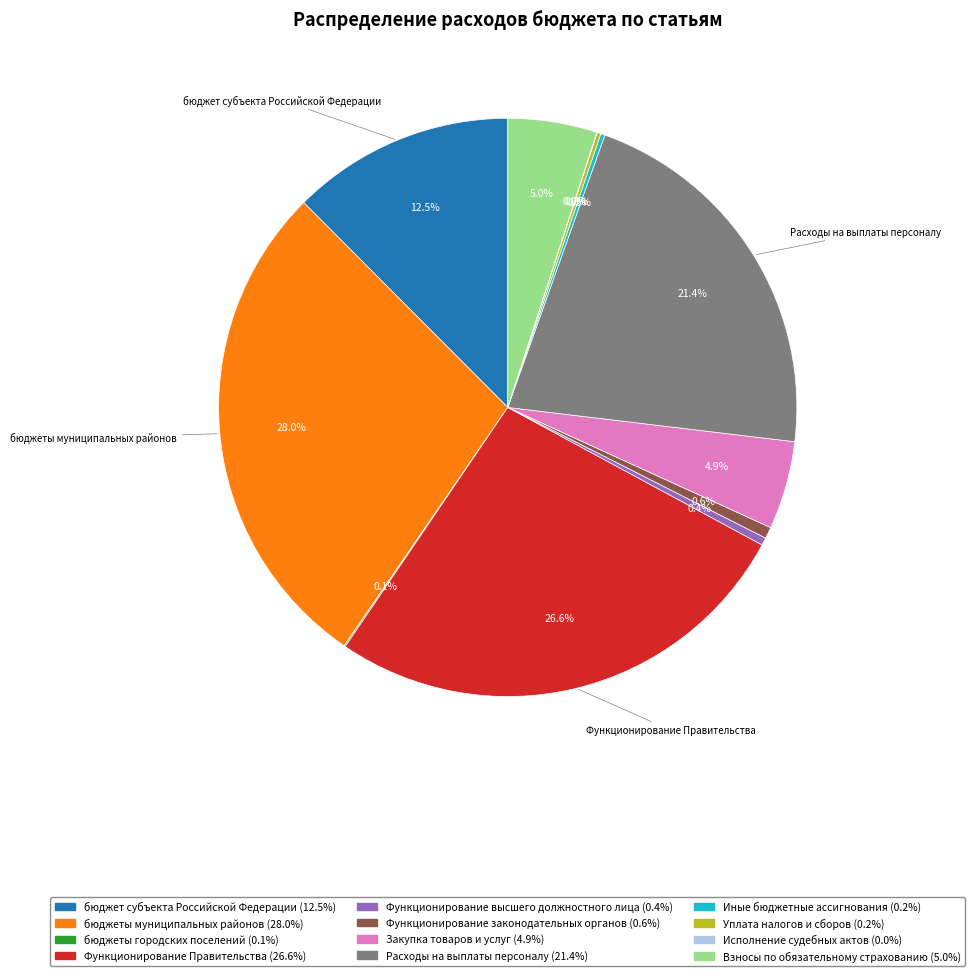

To the nearest percent, what is the difference between the largest and smallest slice percentages?

28%